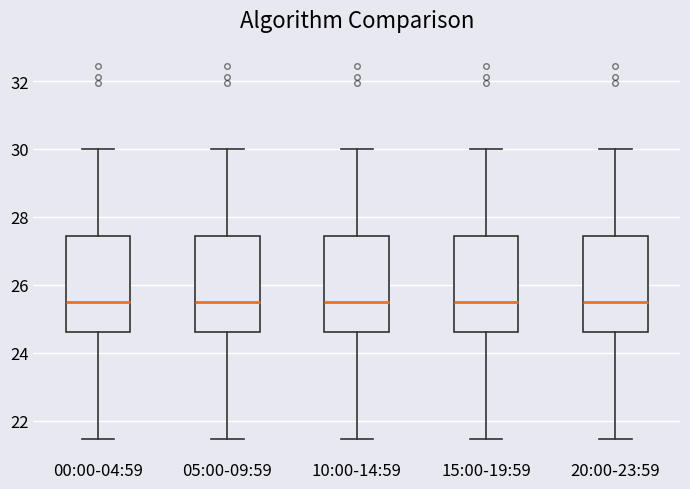

Where is the upper edge of the box for 05:00-09:59 on the y-axis? The values are not printed on the chart, so give them approximately, as read against the axis.

27.4